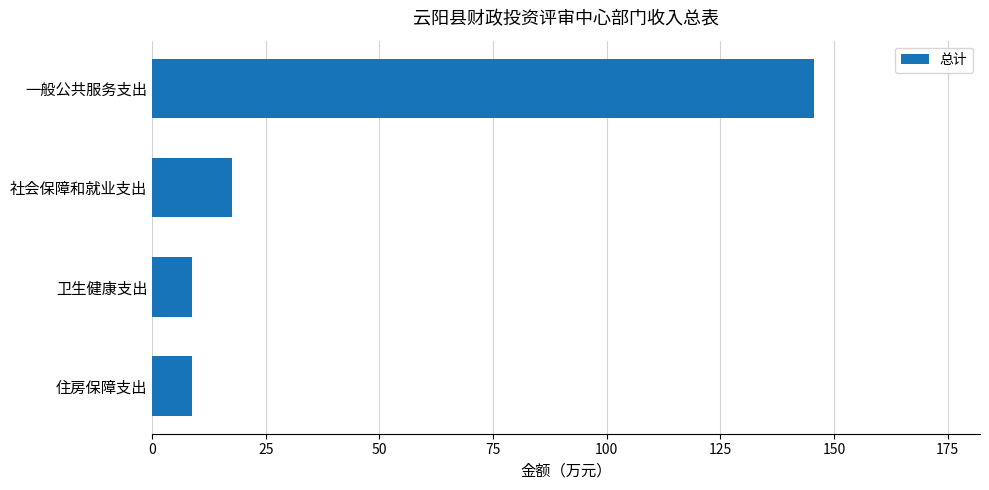

At which category does the chart reach its peak across all series?

一般公共服务支出